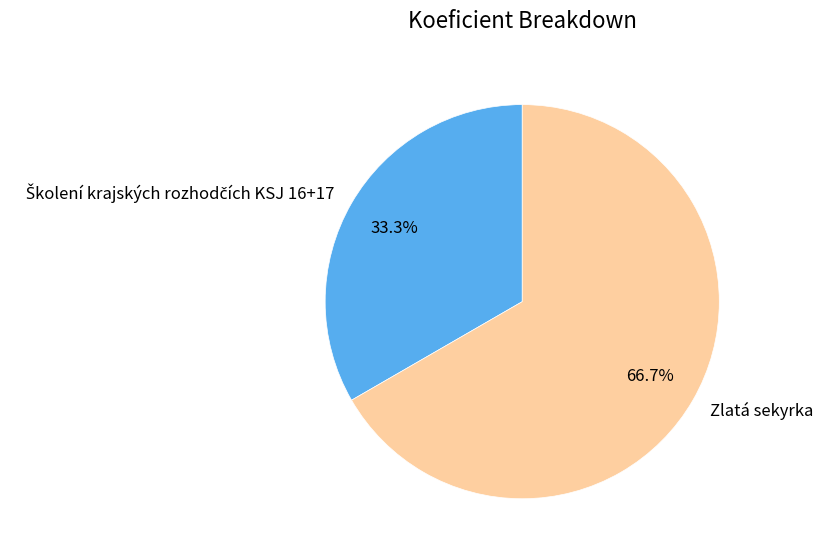

Which slice is the largest?

Zlatá sekyrka